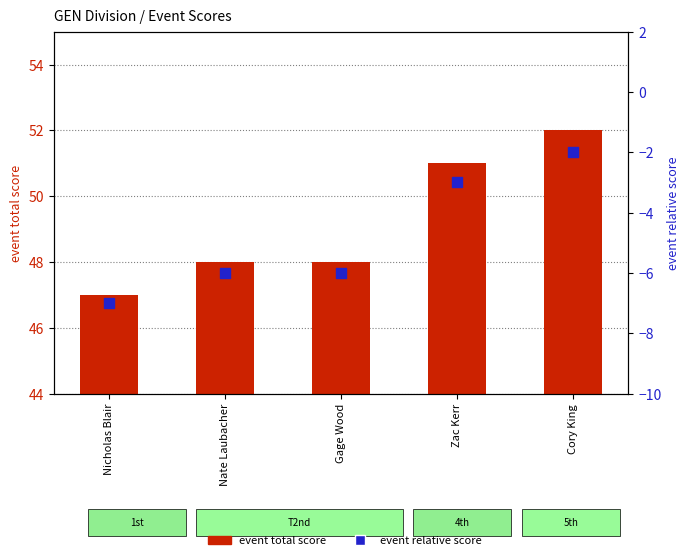

Which series has the largest total across all categories?

event total score